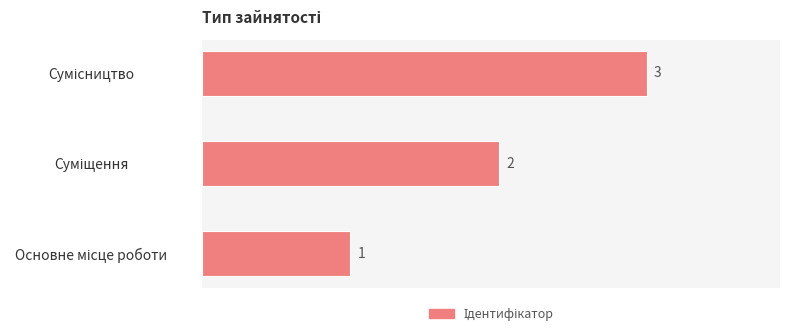

How many bars are there in total?

3